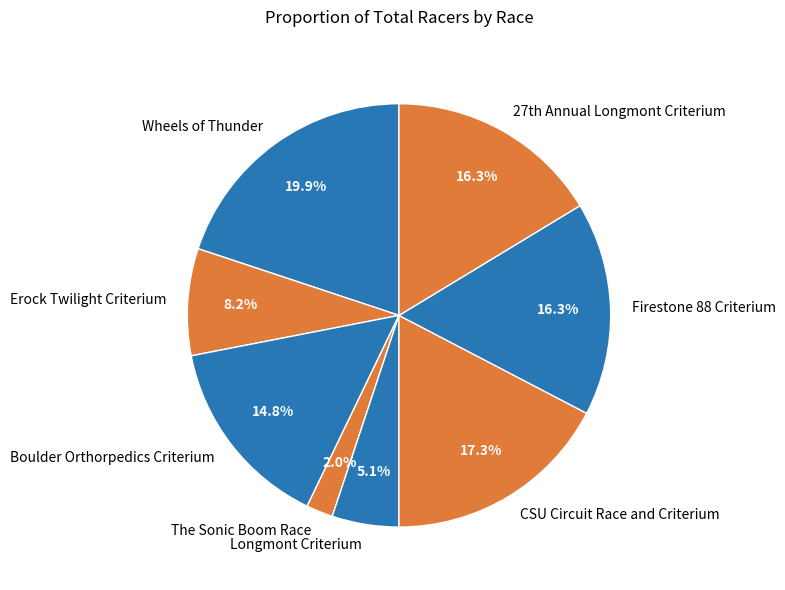

Is the sum of Longmont Criterium and Erock Twilight Criterium greater than half?

No